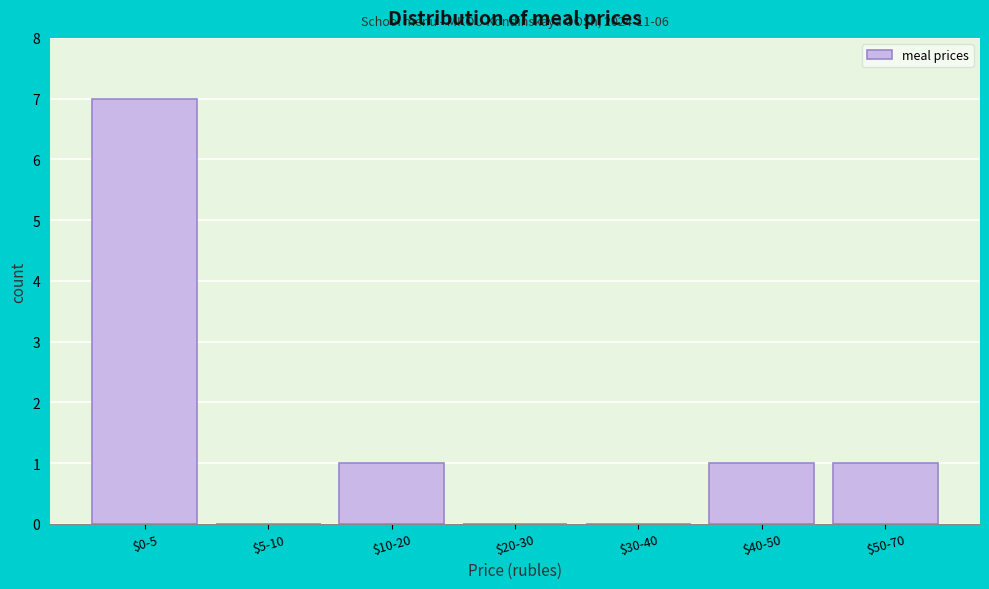

What is the sum of all values?

10